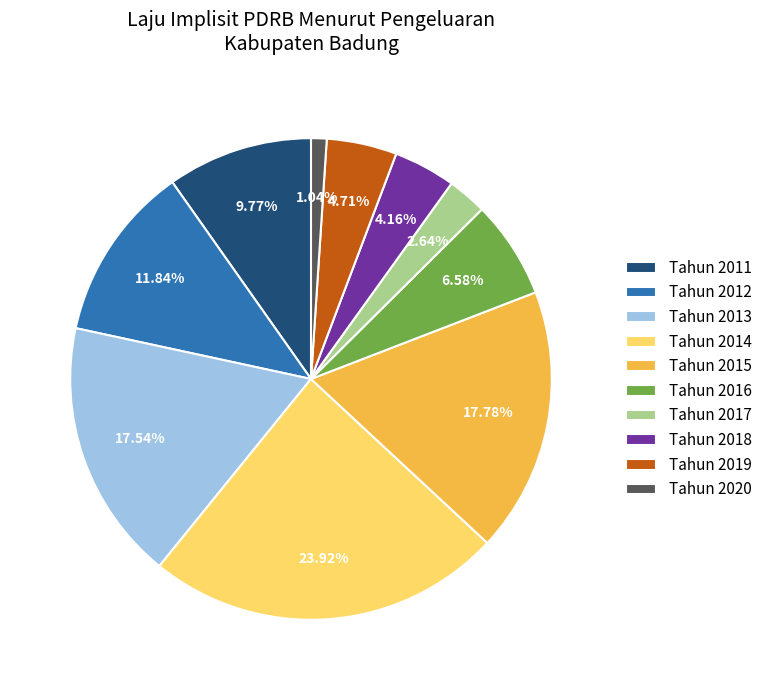

Is there any slice that represents more than half of the pie?

No